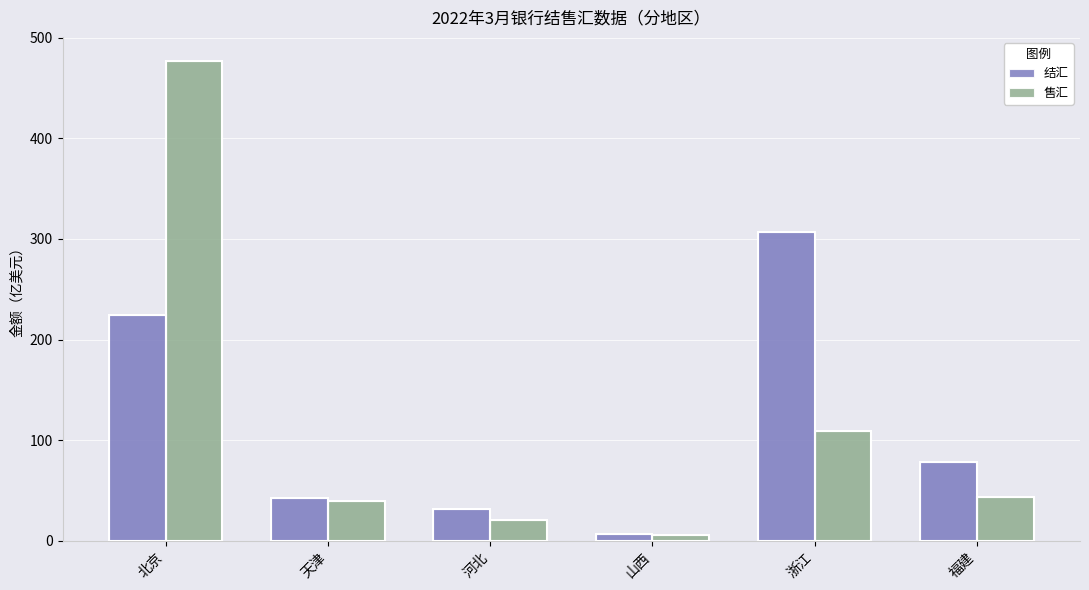

At 北京, list the series in order from largest to smallest.

售汇, 结汇